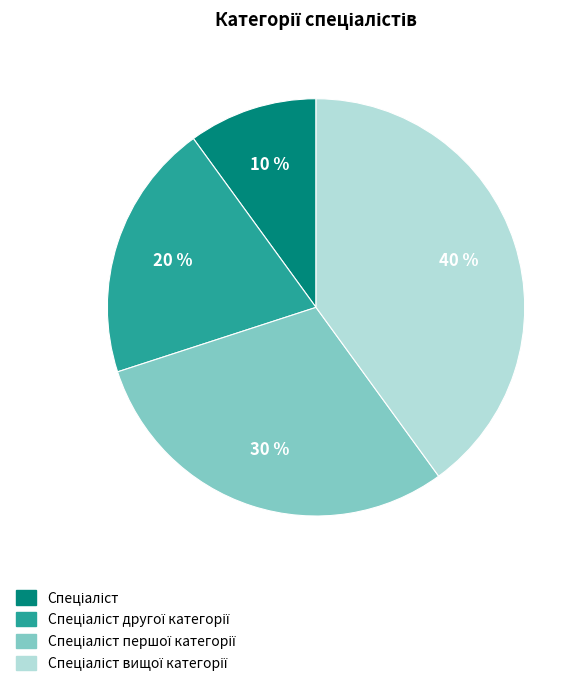

Is there any slice that represents more than half of the pie?

No